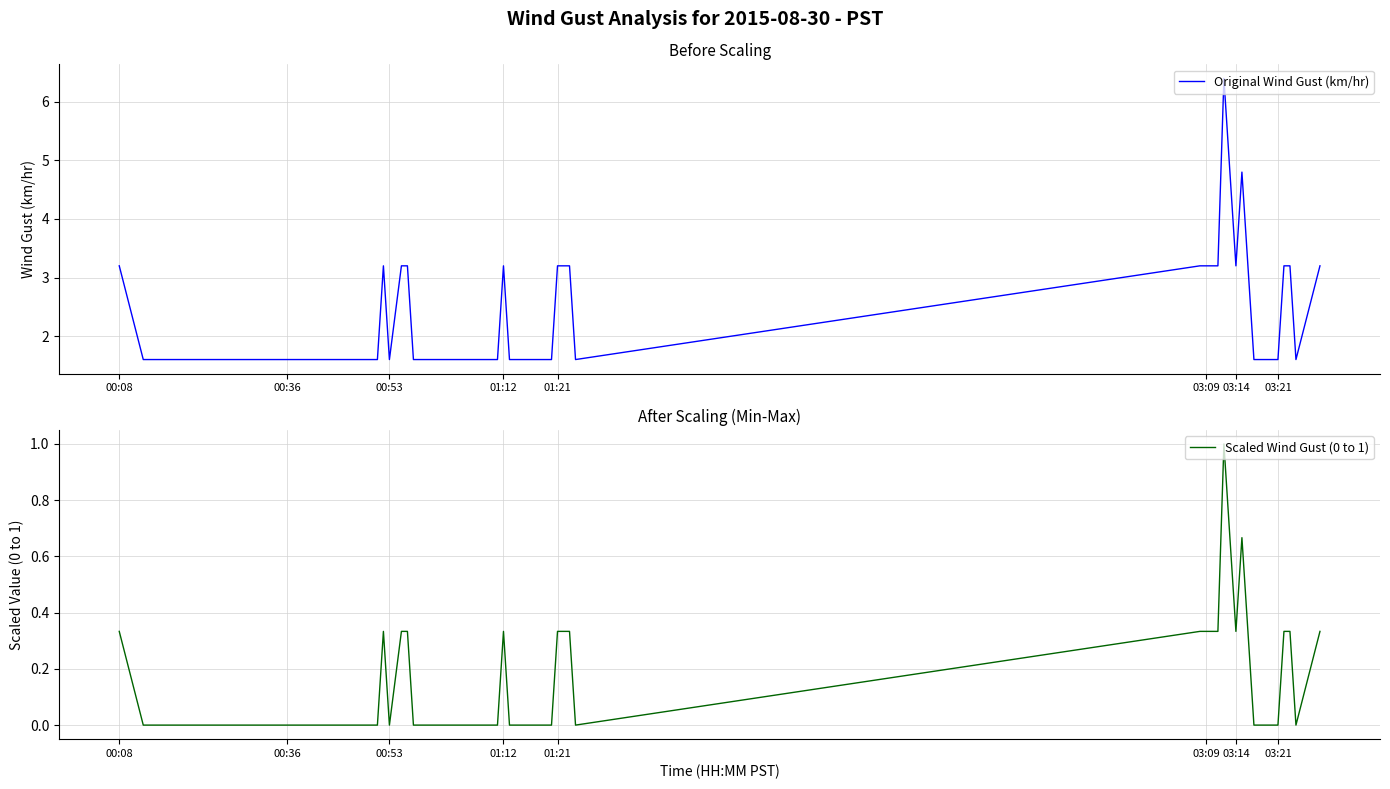

True or false: Scaled Wind Gust (0 to 1) and Original Wind Gust (km/hr) cross at least once.

False